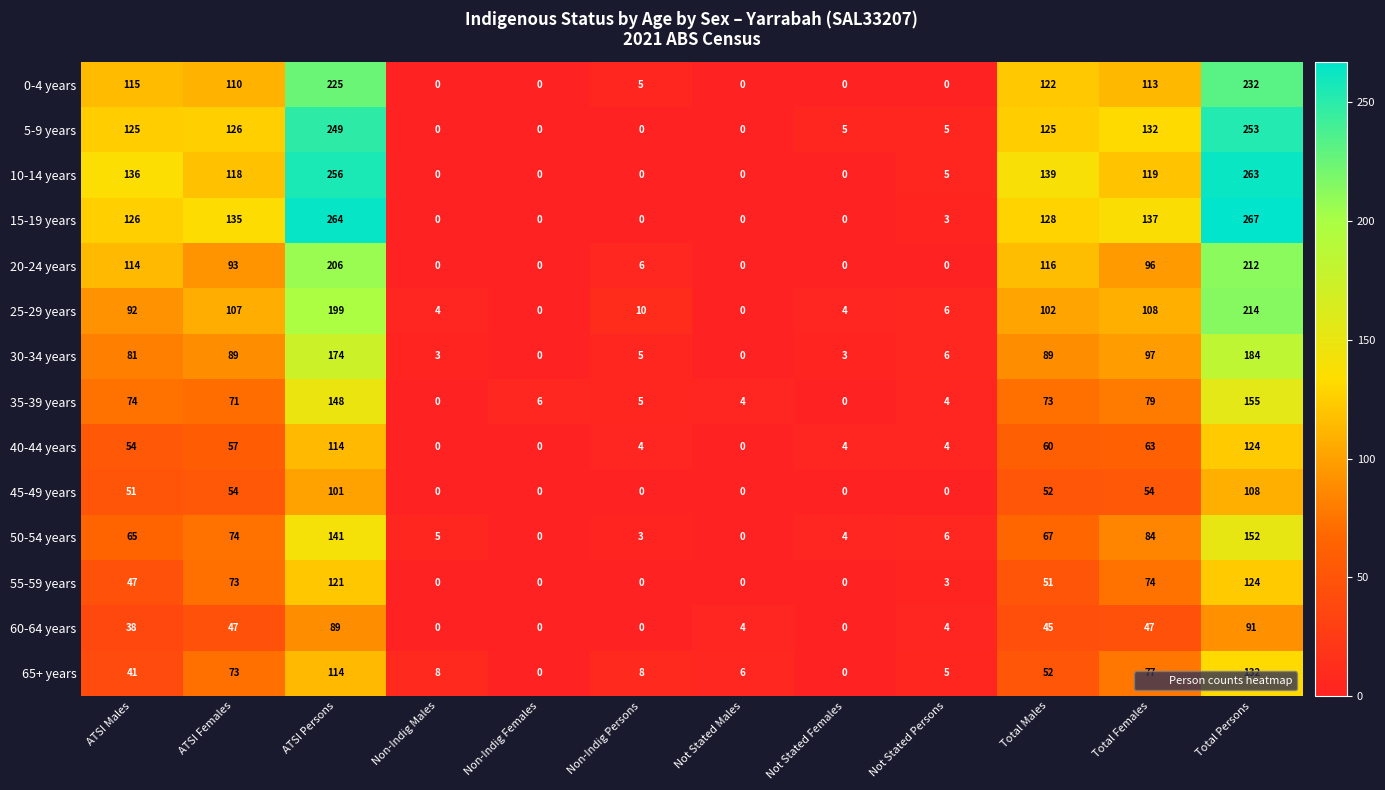

Which category has the highest value across all series?

Total Persons